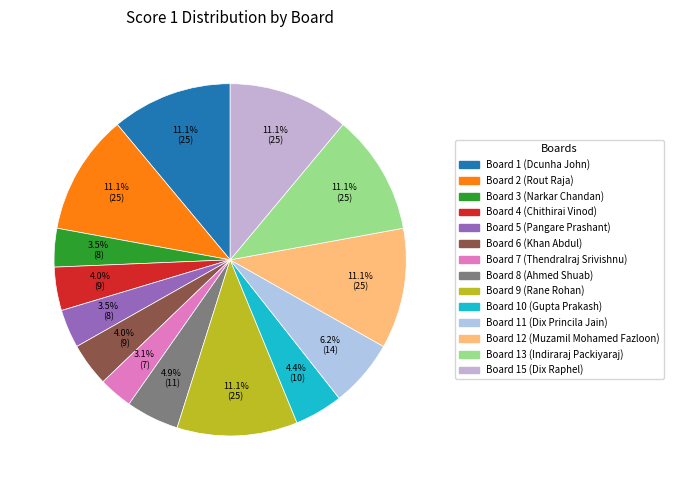

How many segments does this pie chart have?

14